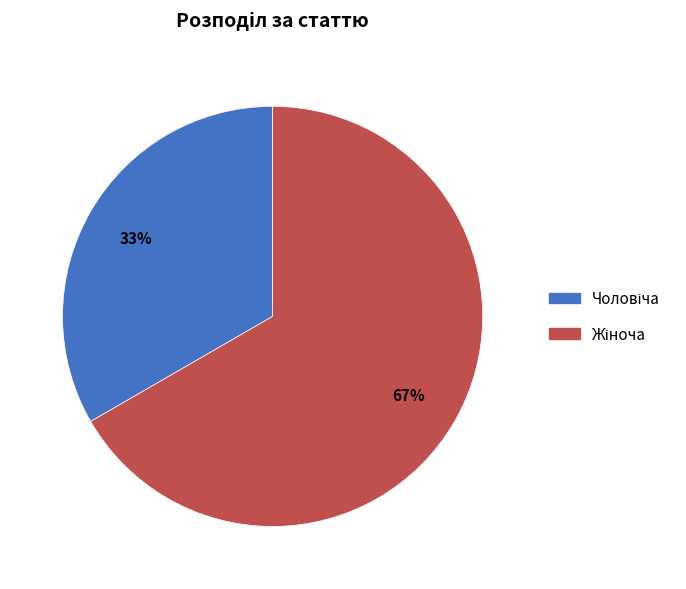

To the nearest percent, what is the average slice percentage?

50%